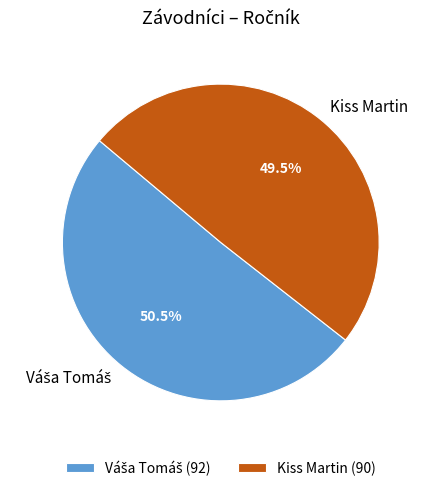

Rank the categories by value from highest to lowest.

Váša Tomáš, Kiss Martin